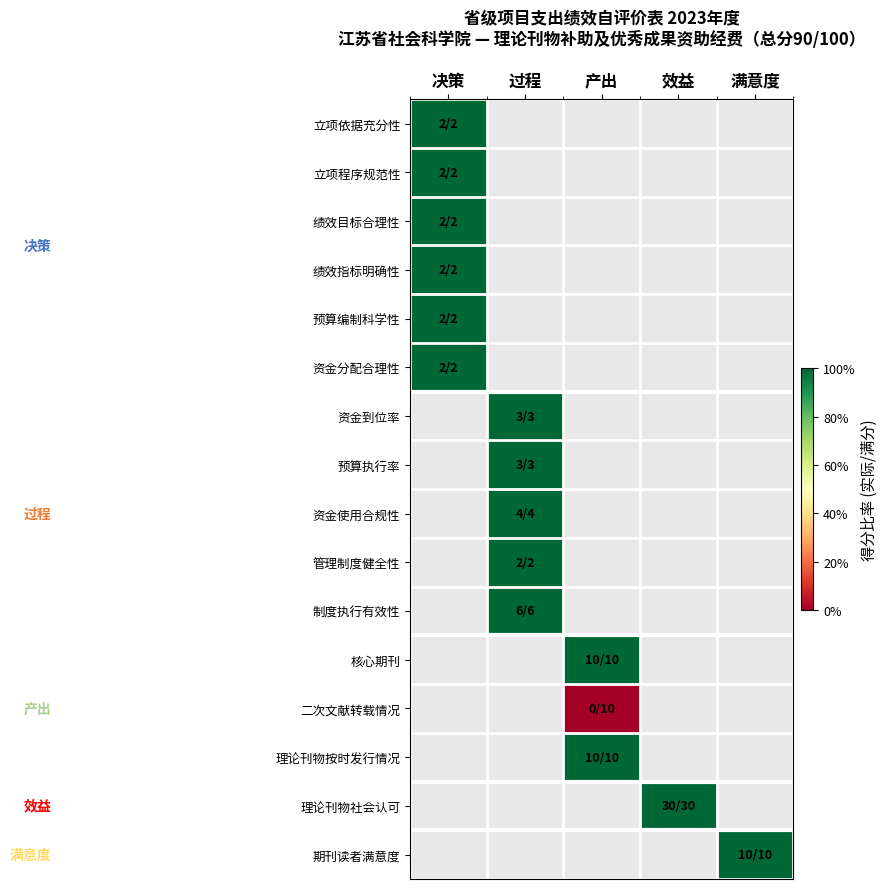

The 理论刊物按时发行情况 series shows 1.5 at 产出. True or false?

False